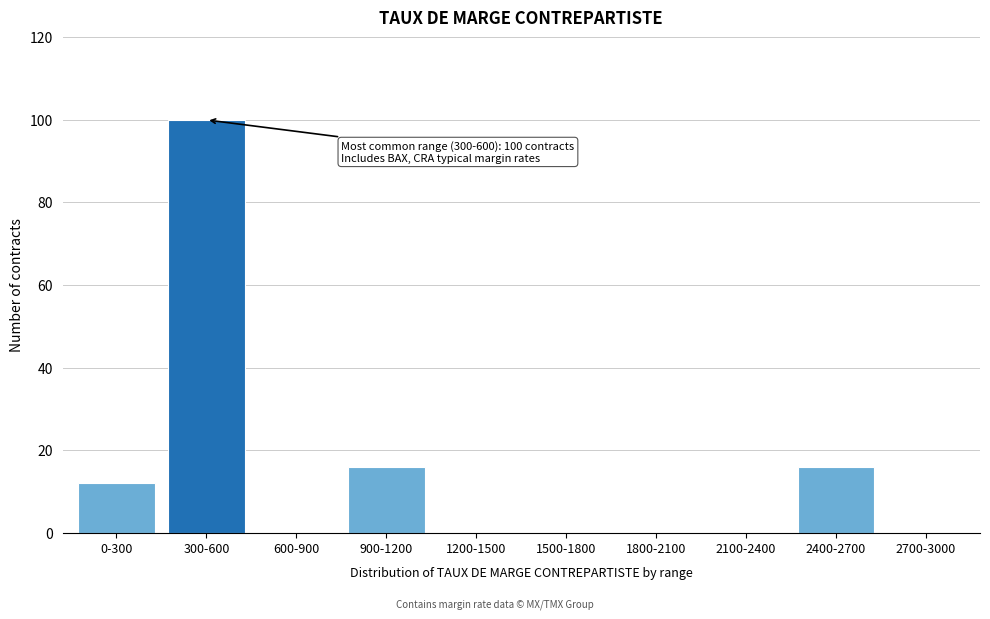

Reading left to right, extract all data points from this chart.

0-300=12	300-600=100	600-900=0	900-1200=16	1200-1500=0	1500-1800=0	1800-2100=0	2100-2400=0	2400-2700=16	2700-3000=0